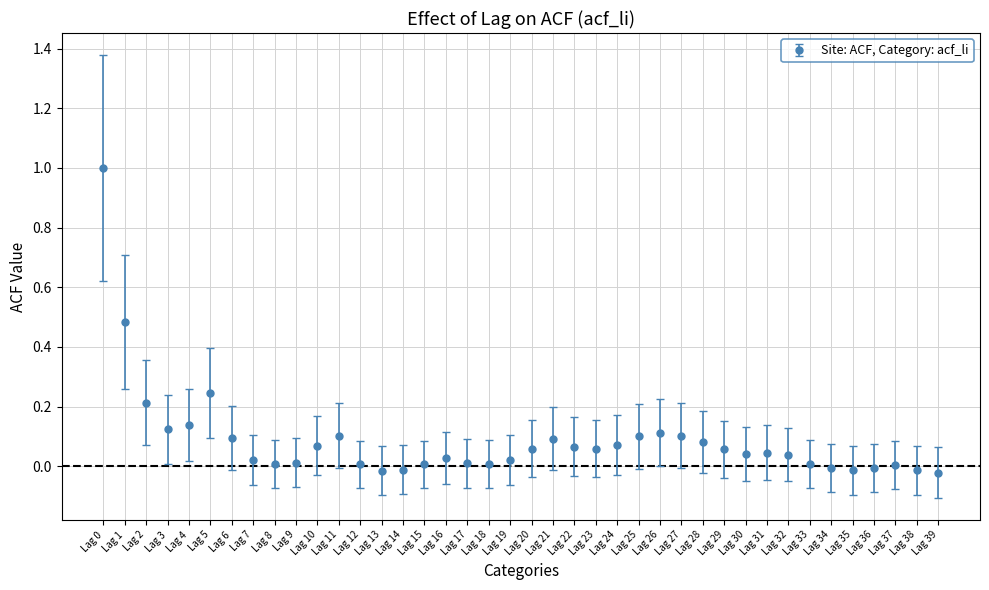

Which has a higher value, Lag 1 or Lag 28?

Lag 1